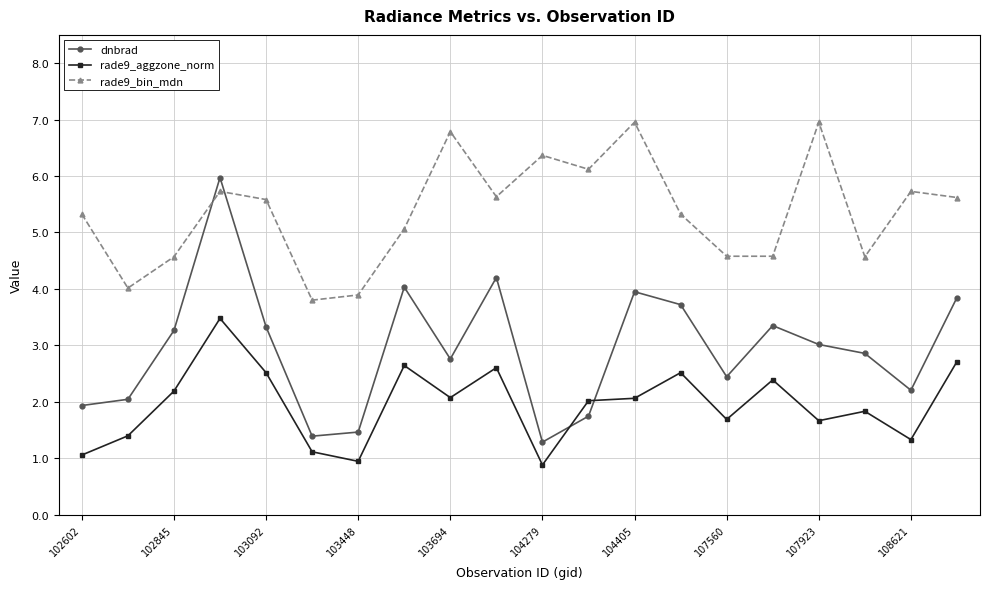

Which series has the widest spread of values?

dnbrad